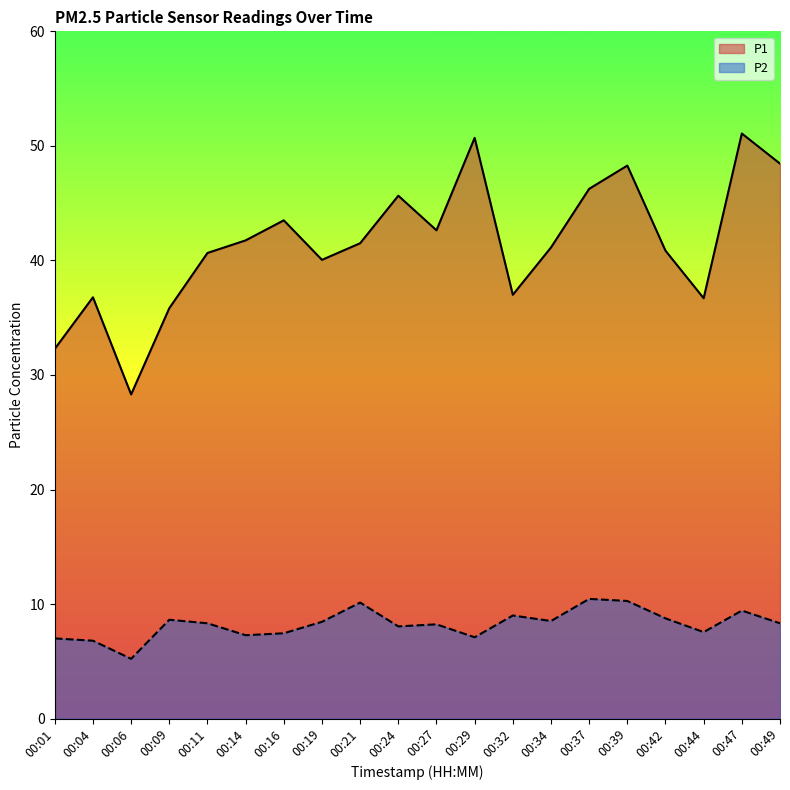

What is the total value across all series at 00:47?

60.5